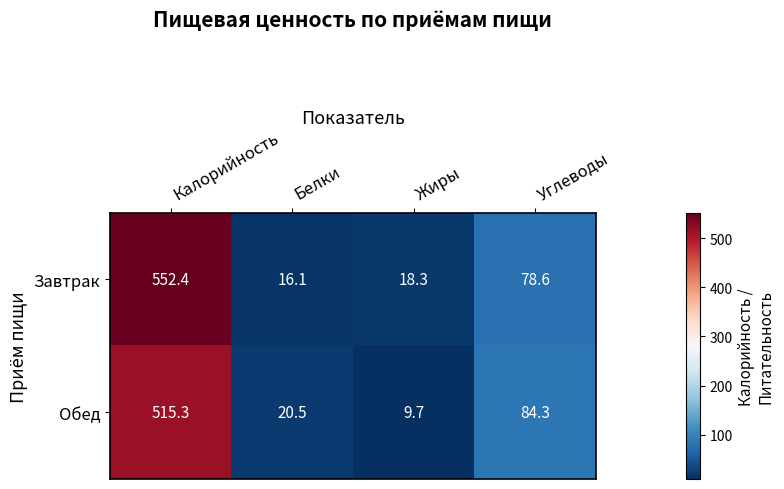

What value does the Обед series have at Жиры?

9.7